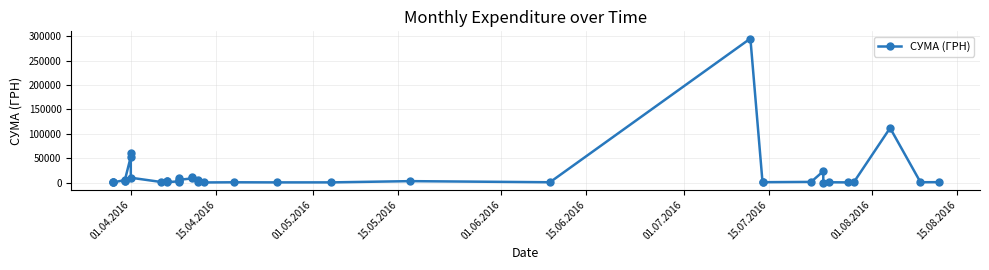

What is the minimum value shown in the chart?

11.2